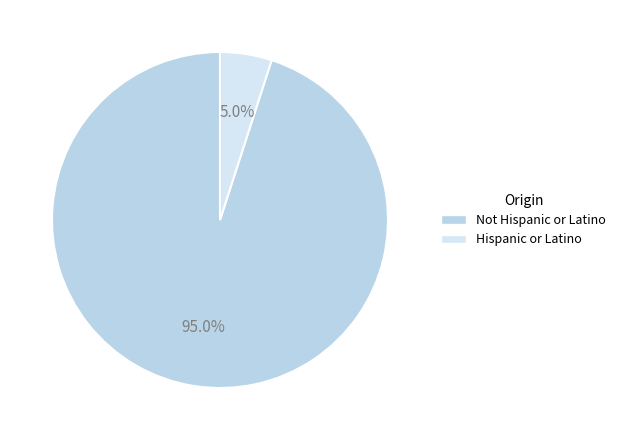

True or false: Not Hispanic or Latino accounts for 90% of the total.

False